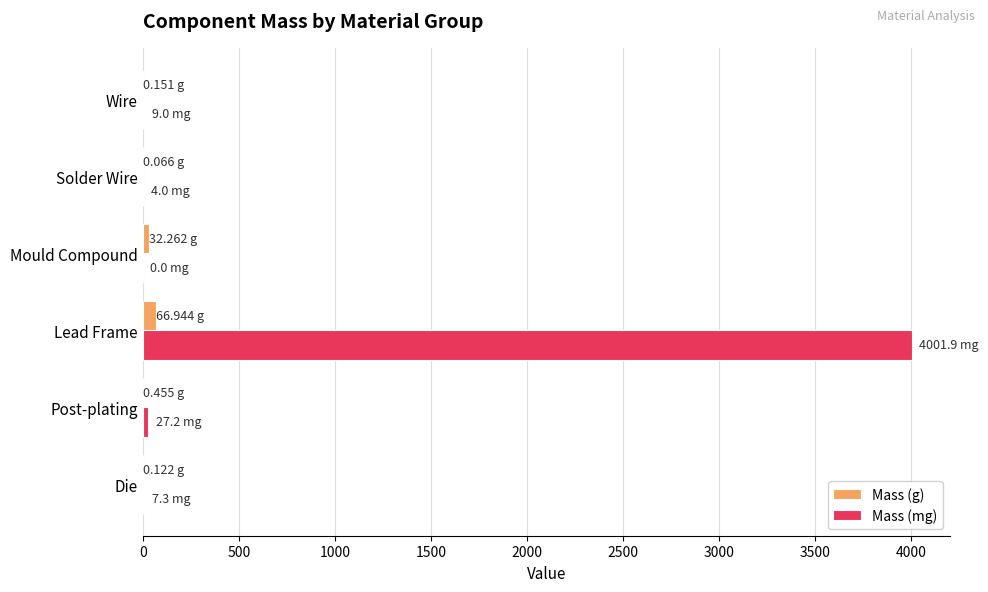

Which series has the largest total across all categories?

Mass (mg)